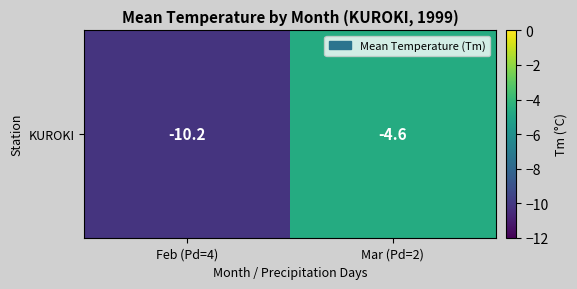

What is the sum of the values at Mar (Pd=2) and Feb (Pd=4)?

-14.8